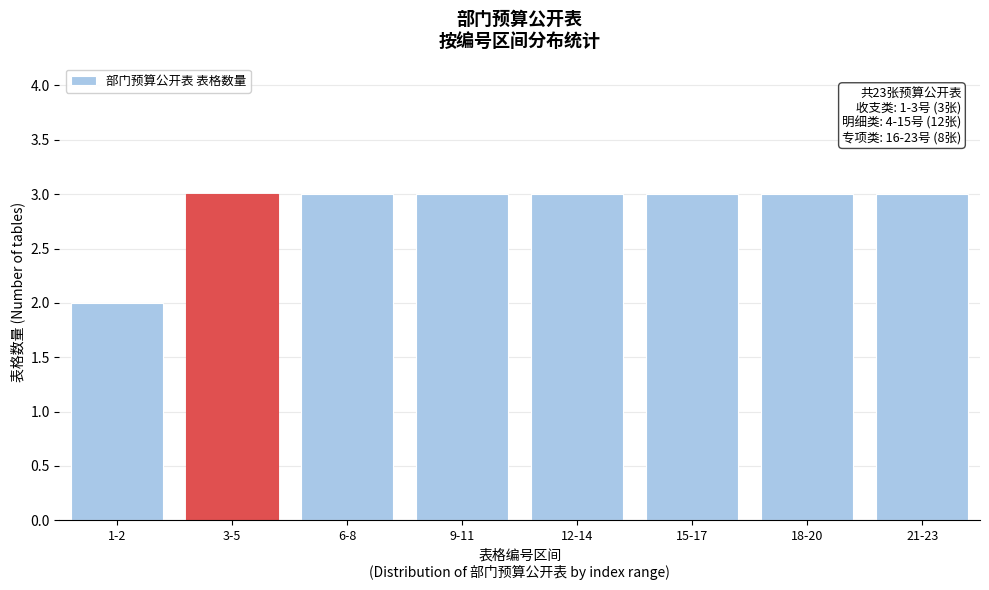

Reading left to right, extract all data points from this chart.

2	3	3	3	3	3	3	3